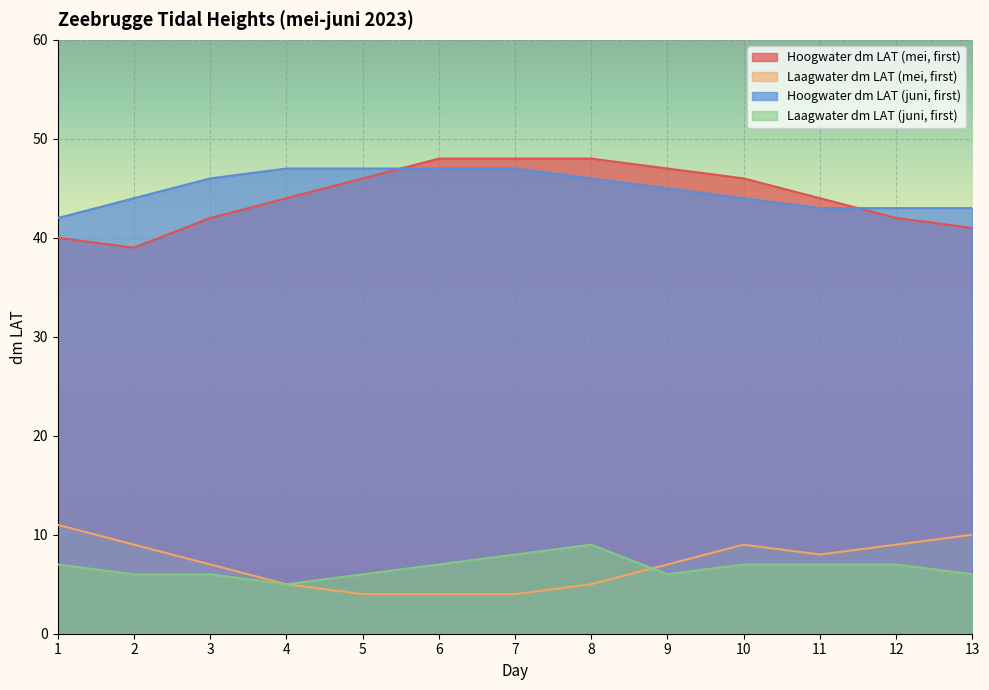

What is the greatest value displayed?

48